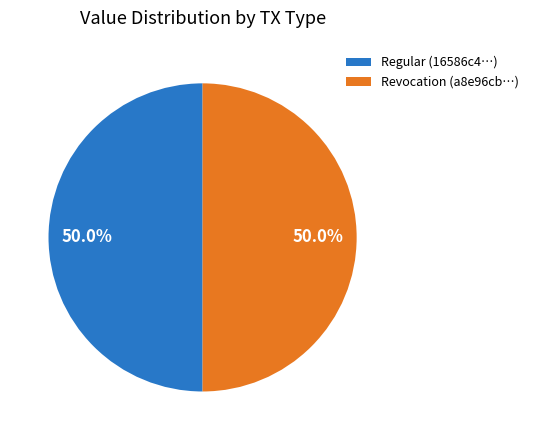

How much of the chart is everything except Revocation?

50.0%